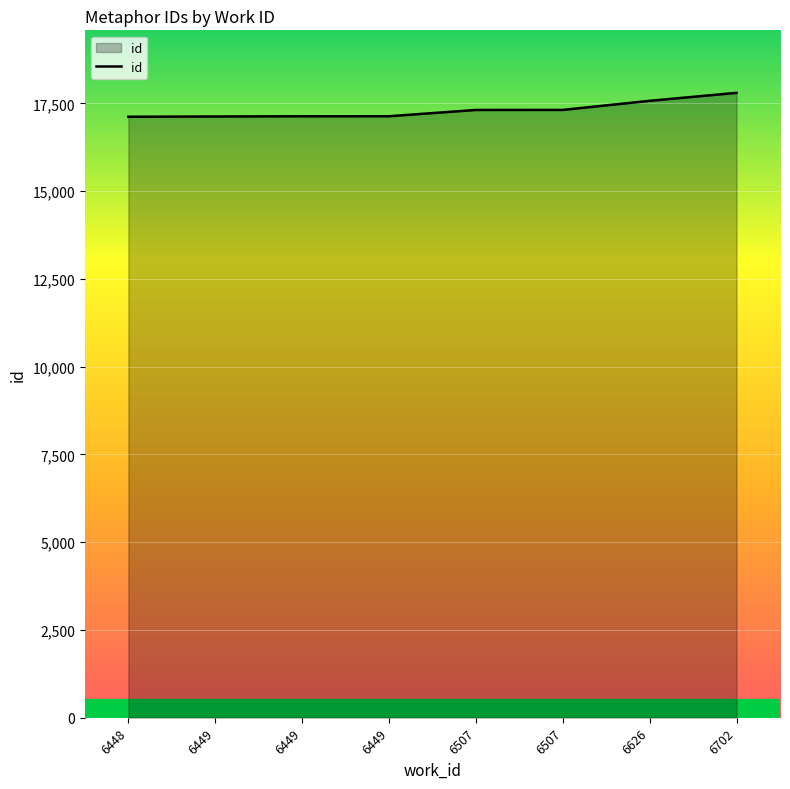

What is the change in value from 6507 to 6626?

+259